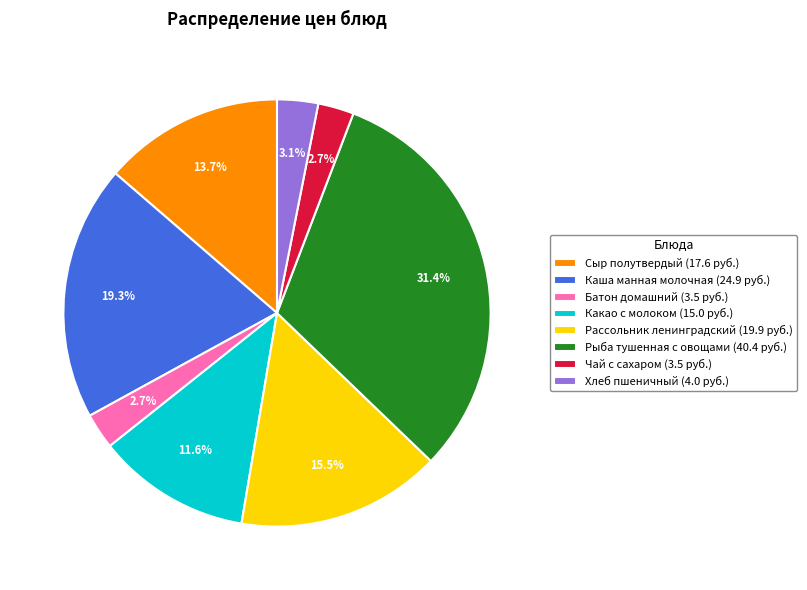

Is there any slice that represents more than half of the pie?

No